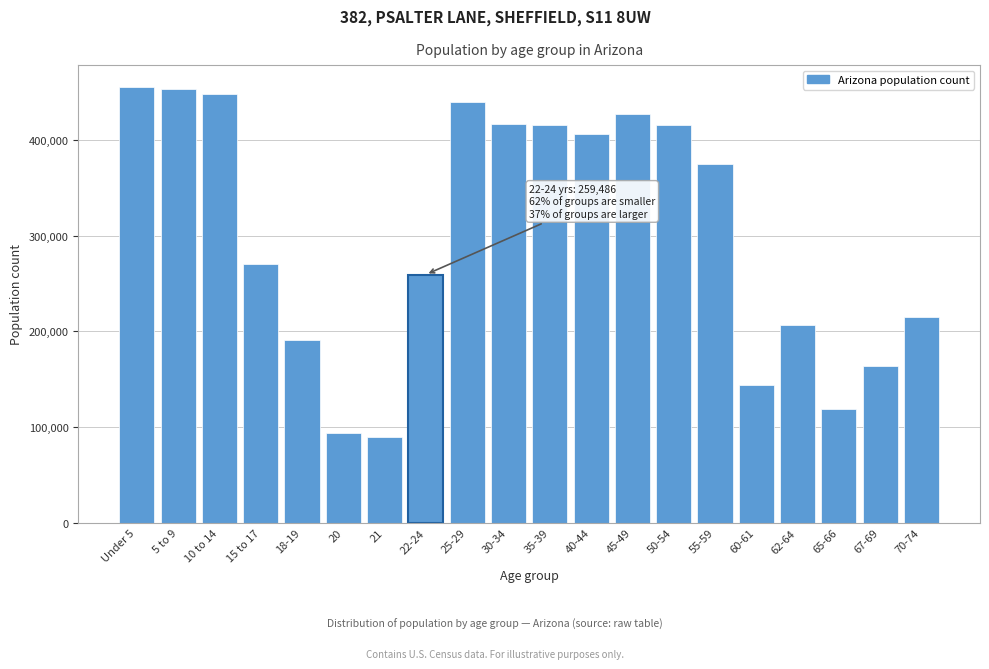

What is the greatest value displayed?

455715